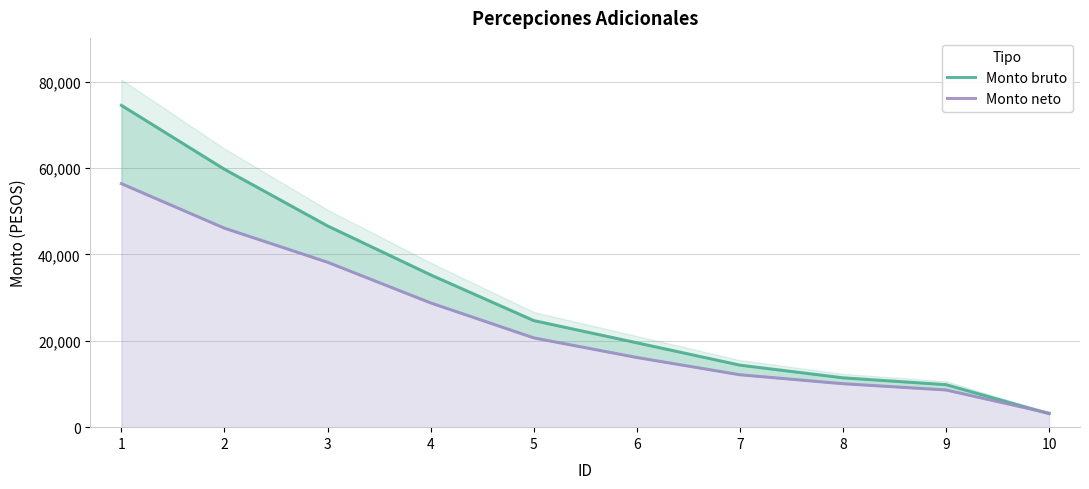

What is the lowest value of the Monto neto series?

3241.0